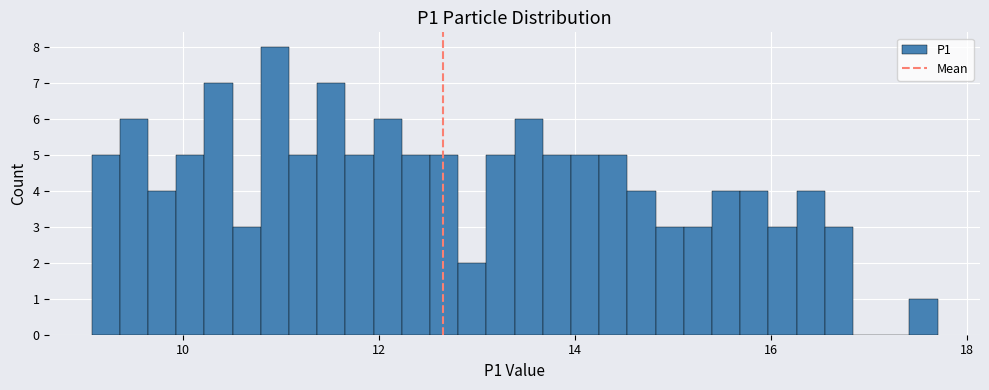

Read against the x-axis, roughly where is the centre of the tallest bar?

11.0